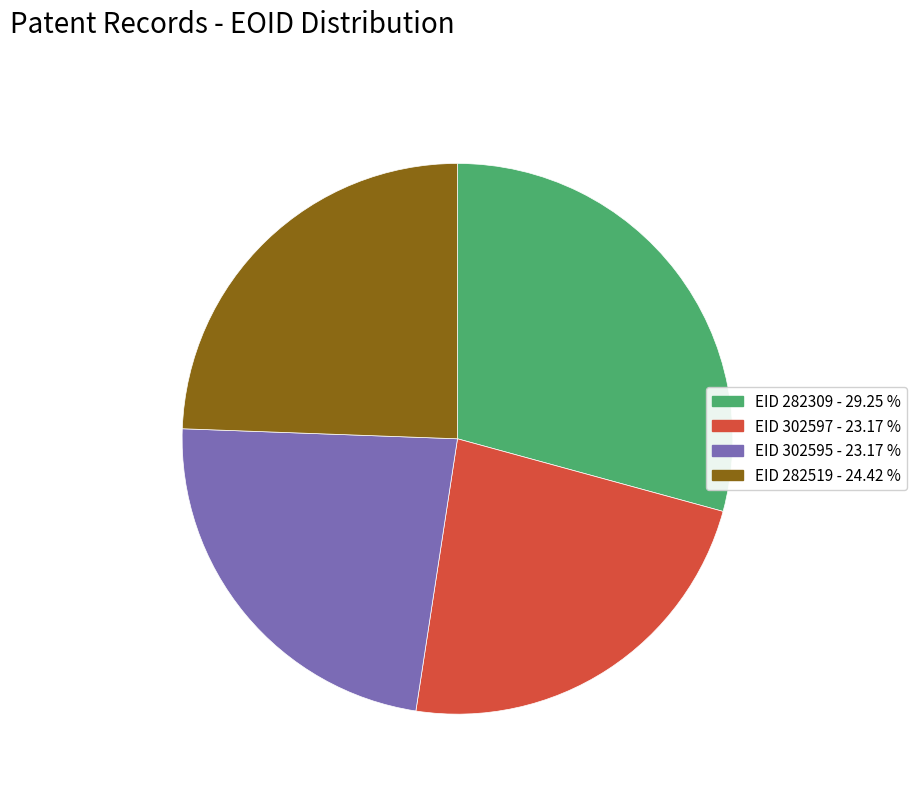

Is there any slice that represents more than half of the pie?

No